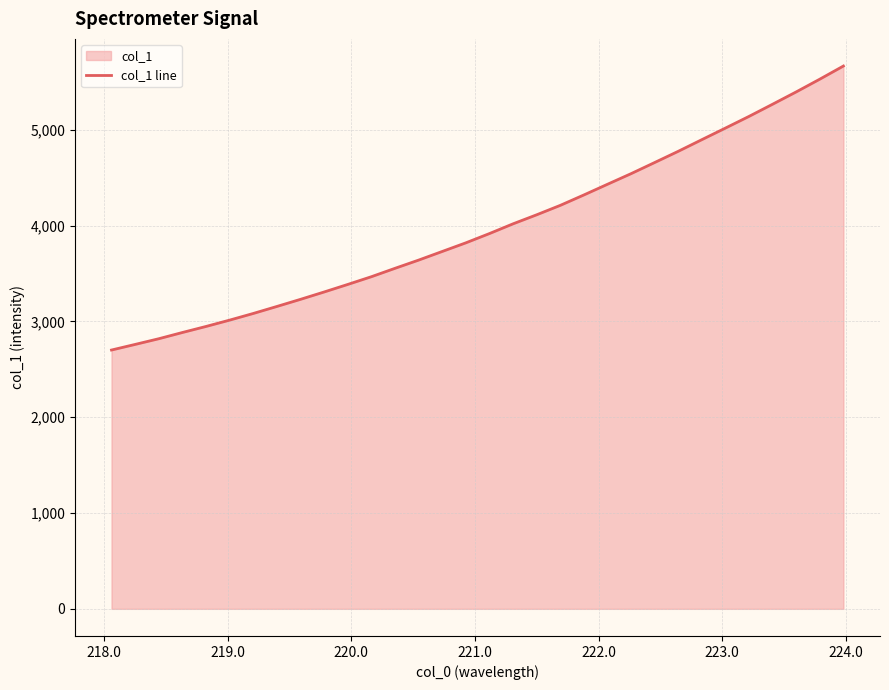

What is the greatest value displayed?

5665.5